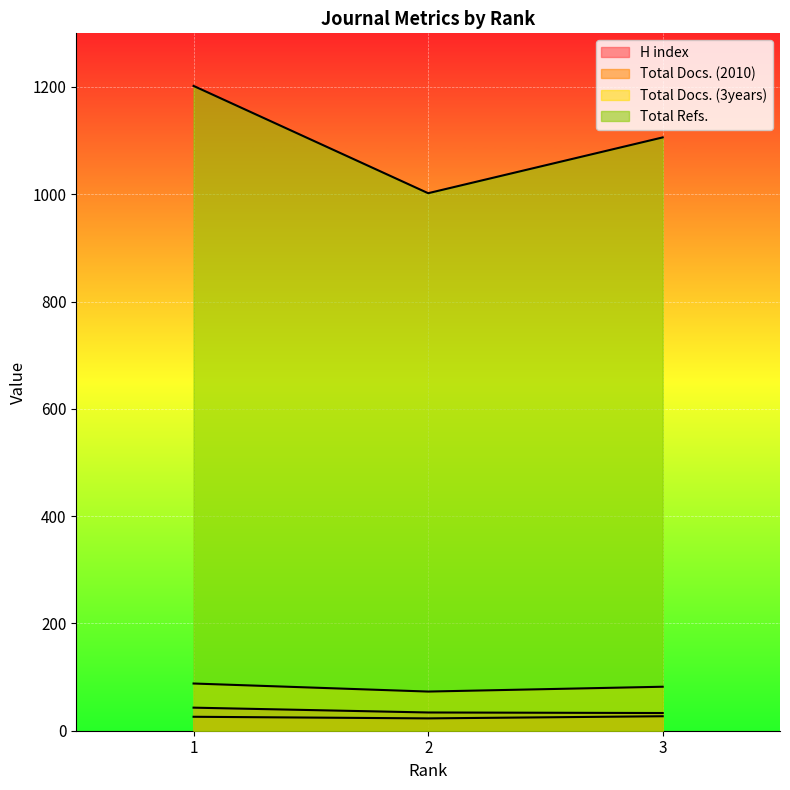

What is the difference between the H index values at 2 and 3?

1